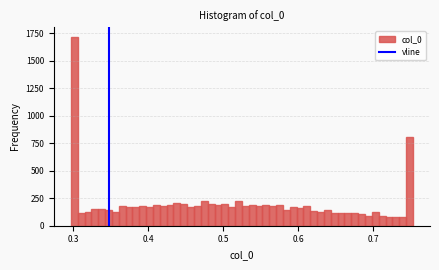

Around what value on the x-axis is the tallest bar? Give the approximate position of its centre, as read against the axis.

0.30